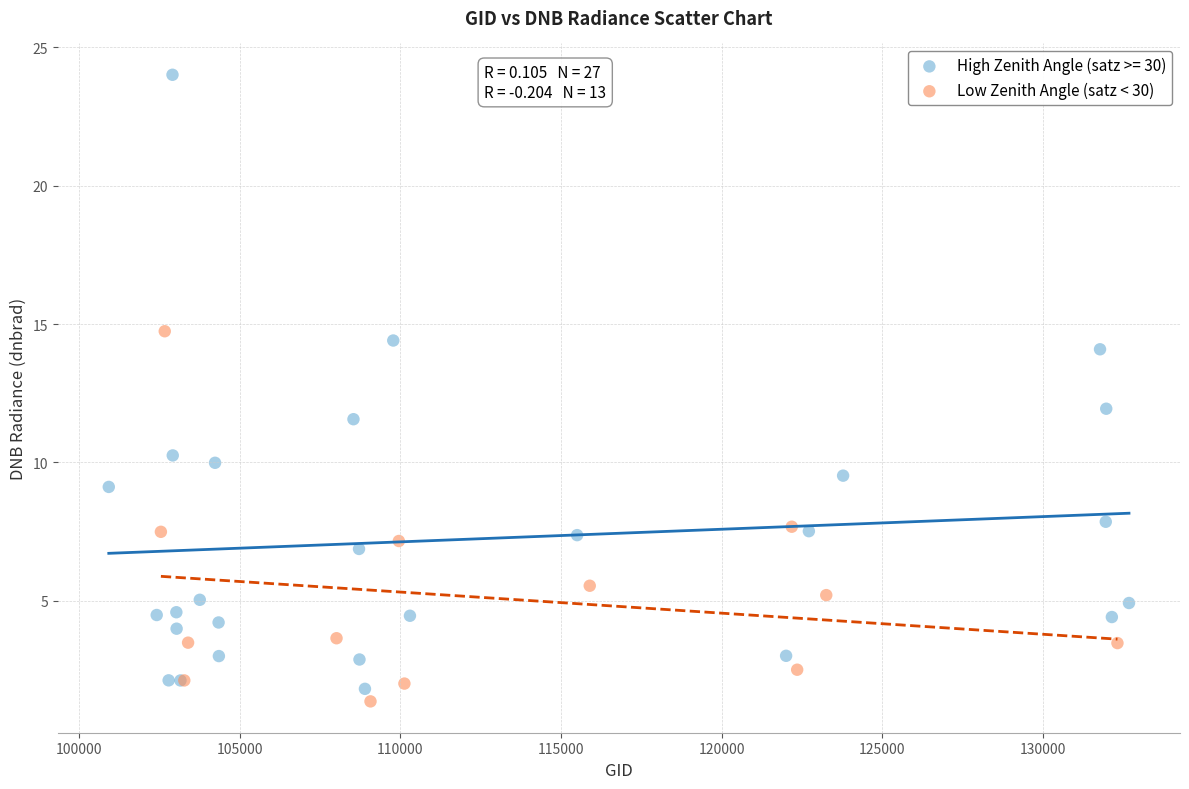

Which series reaches the maximum Y coordinate?

High Zenith Angle (satz >= 30)